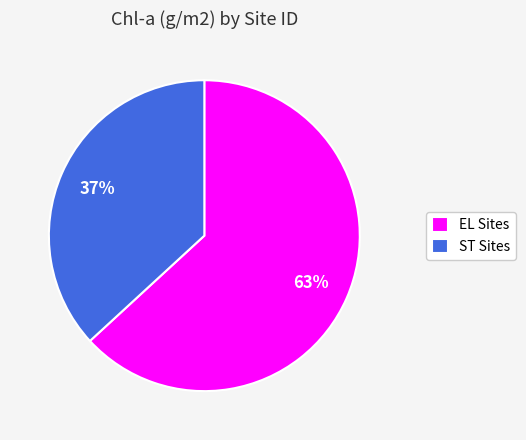

Is it true that ST Sites is 37% of the pie?

True